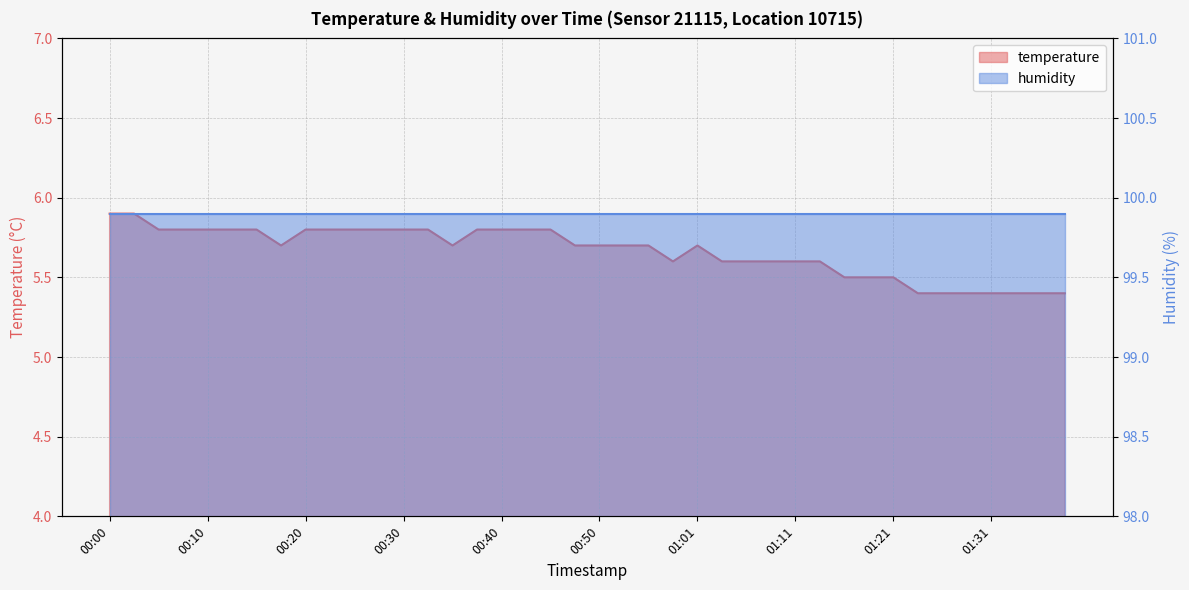

The value at 00:43 is 5.8. True or false?

True